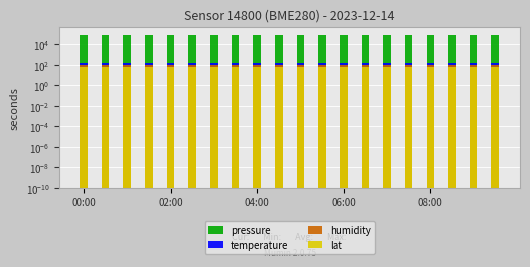

Which category has the lowest value in the humidity series?

00:00